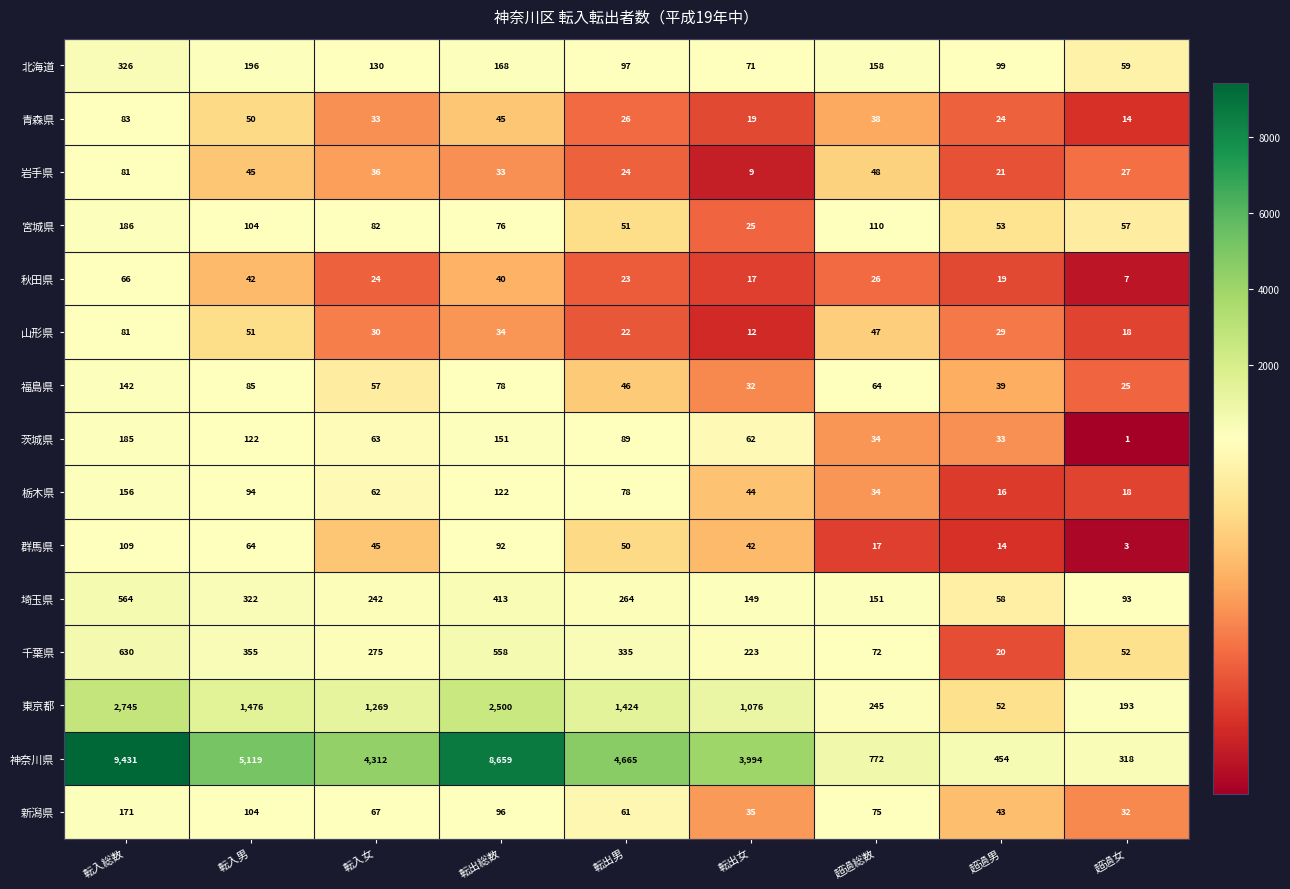

At which category does the chart reach its peak across all series?

転入総数